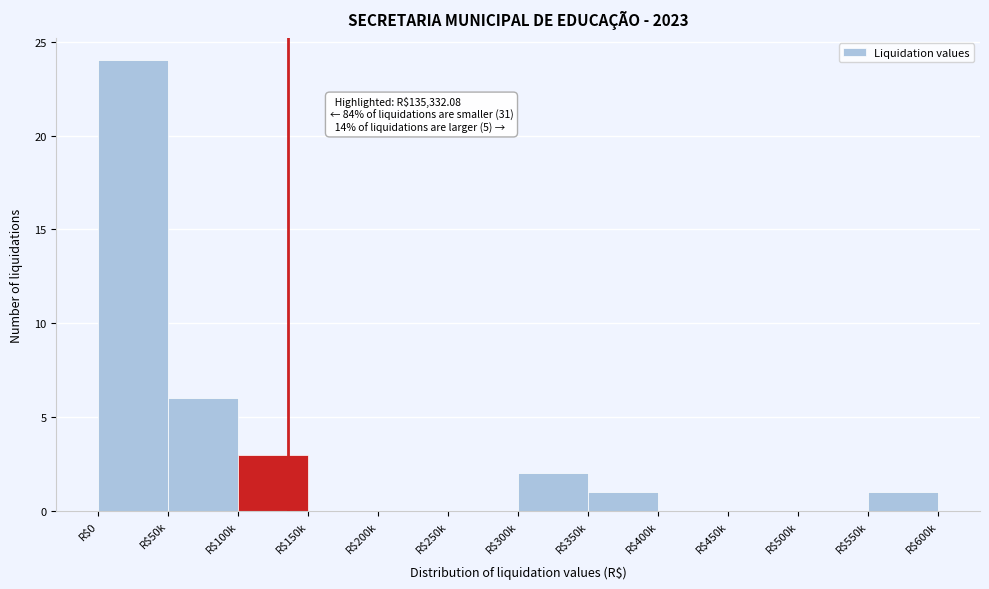

Where is the data nearest to the value 12?

R$50k